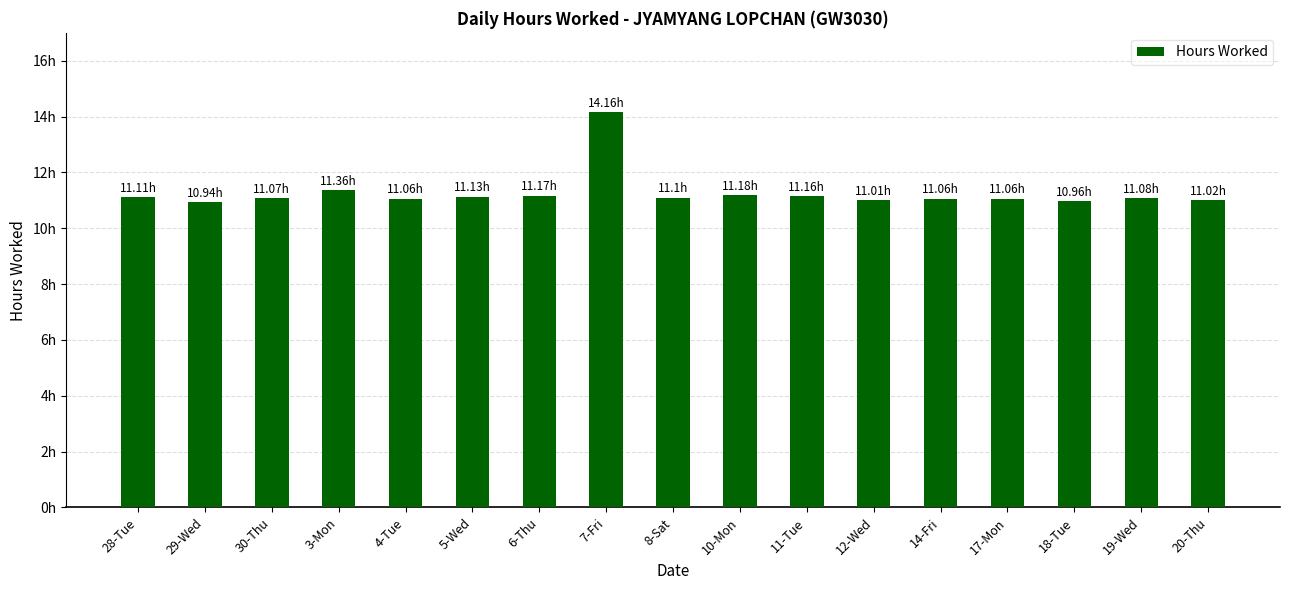

True or false: the data shows 2.7 at 19-Wed.

False